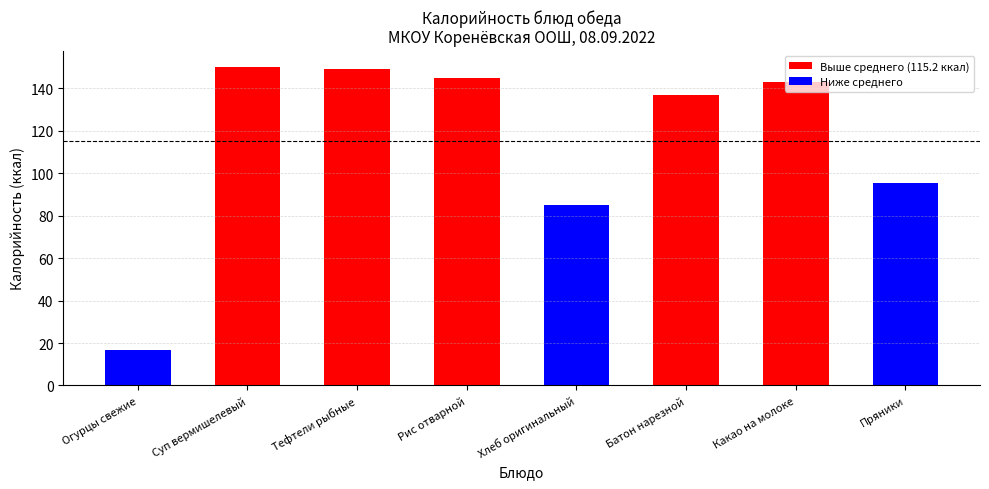

What is the smallest value displayed?

16.8